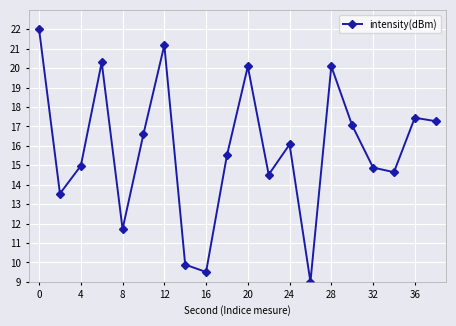

Does the chart display data point markers on the line(s)?

Yes